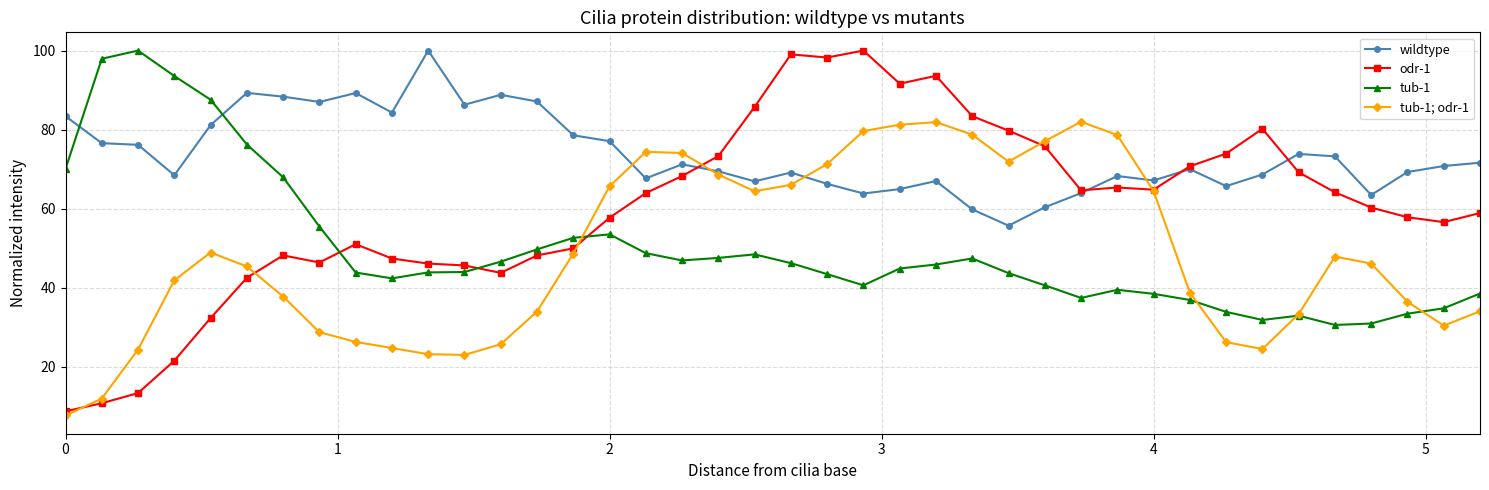

True or false: tub-1; odr-1 and odr-1 cross at least once.

True